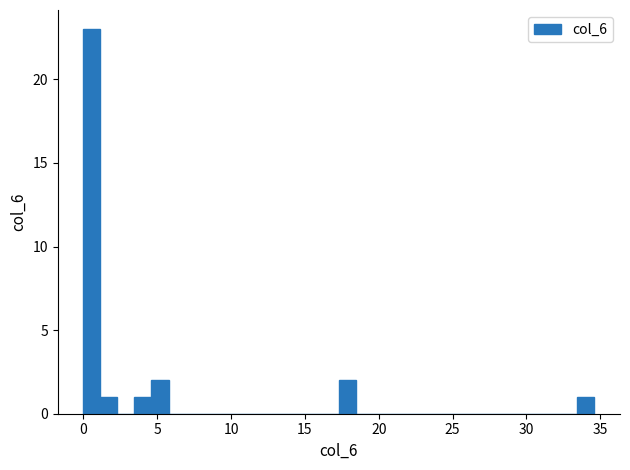

Around what value on the x-axis is the tallest bar? Give the approximate position of its centre, as read against the axis.

0.5